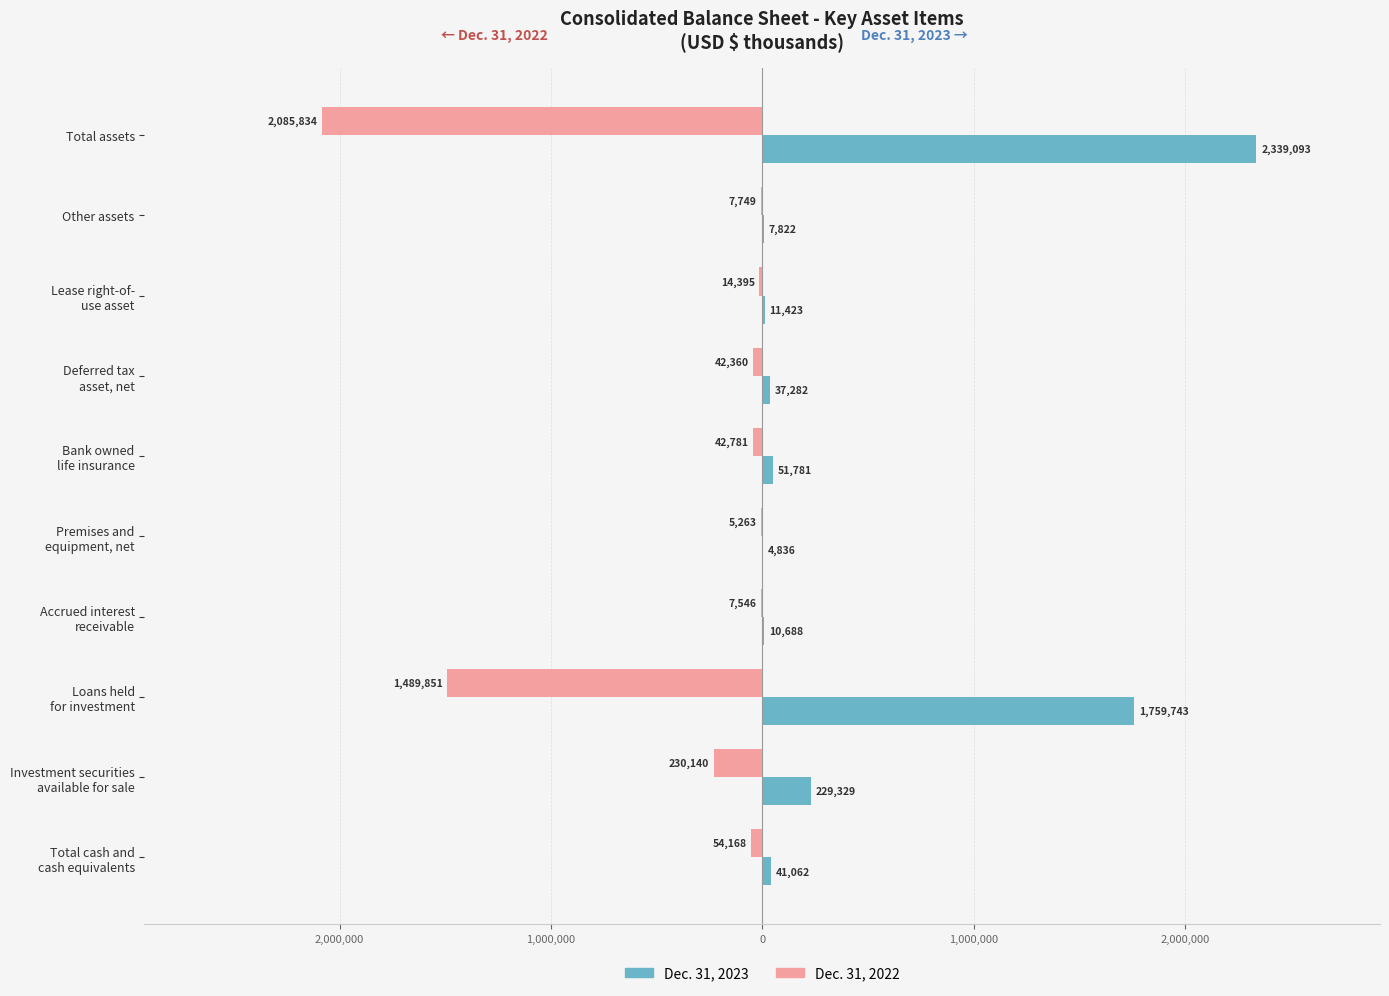

What is the difference between the second highest and second lowest values in the Dec. 31, 2022 series?

1482305